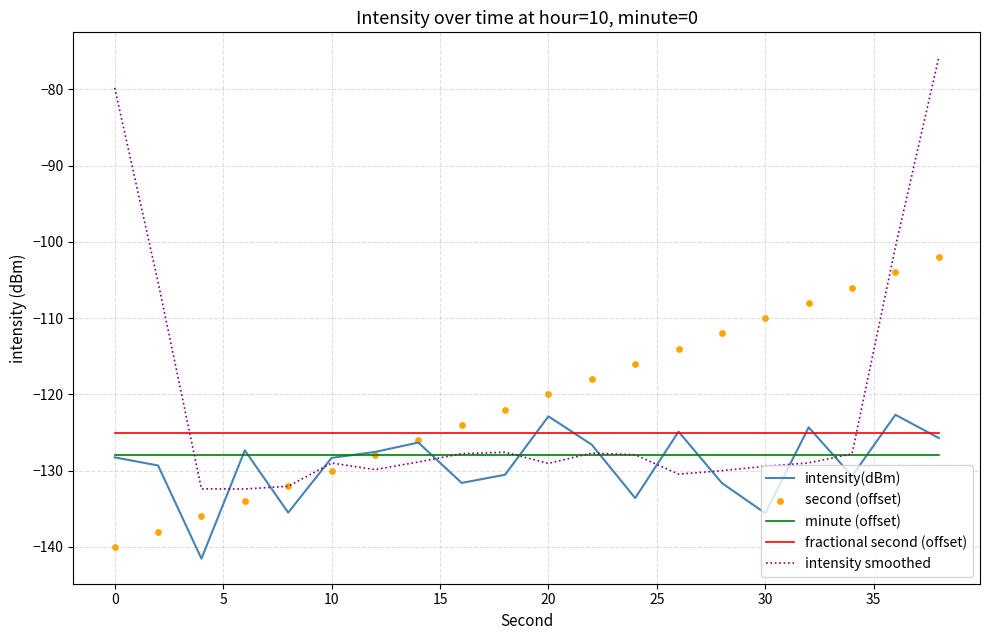

Which series has the largest total across all categories?

second (offset)